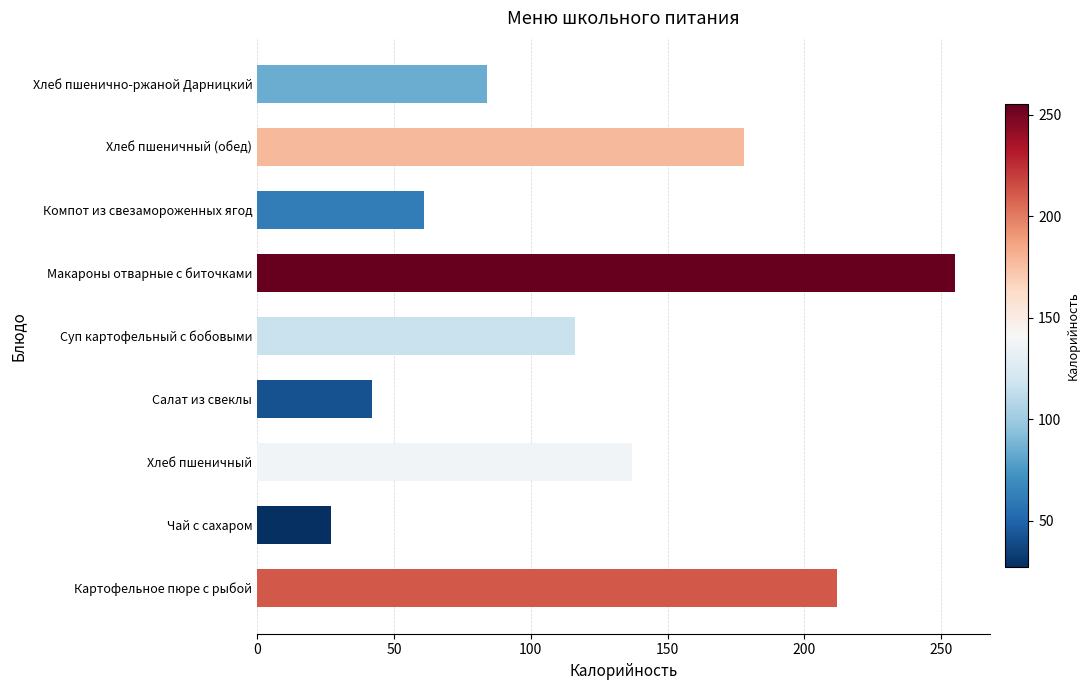

Reading bottom to top, what are all the values shown in this chart?

212	27	137	42	116	255	61	178	84